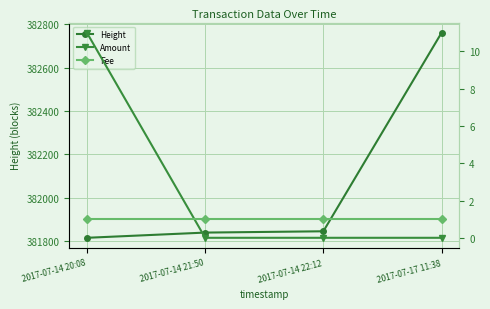

What is the label of the 4th point from the right?

2017-07-14 20:08